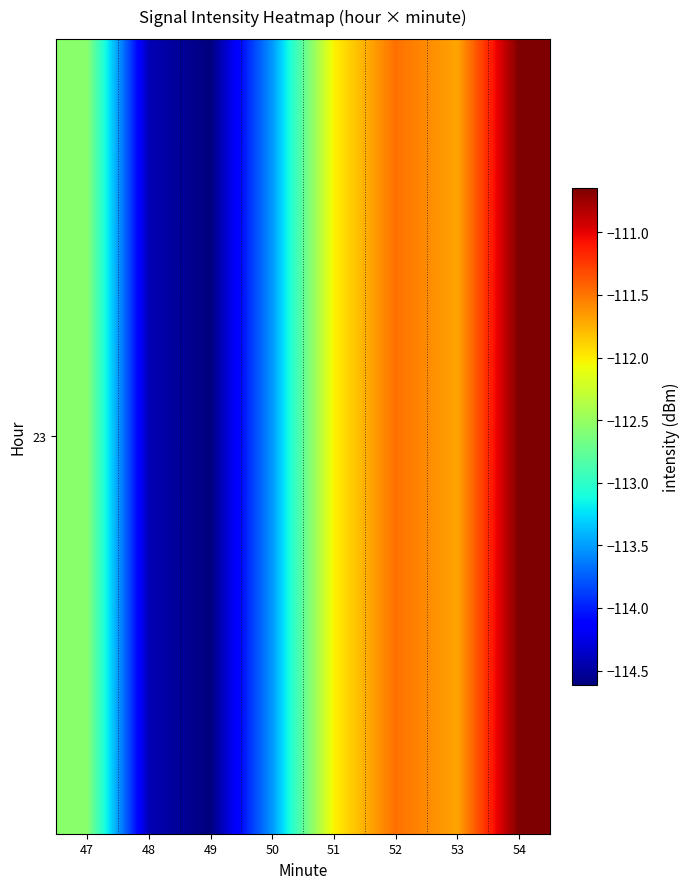

What is the greatest value displayed?

-110.6